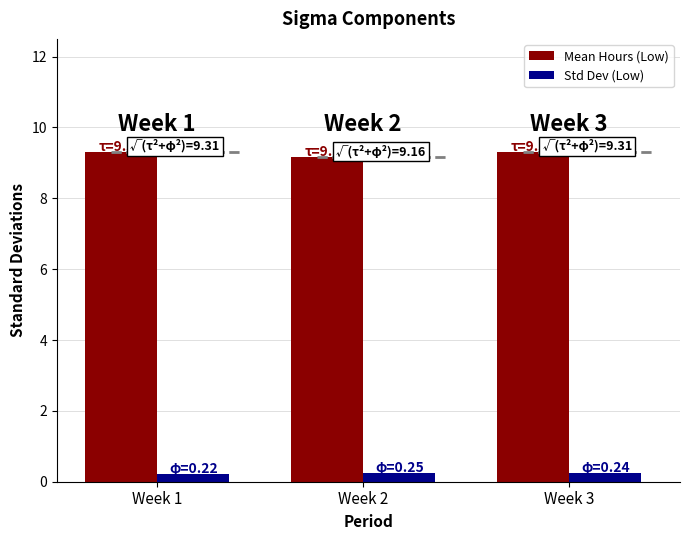

Reading right to left, extract all data points from this chart.

Mean Hours (Low): 9.3	9.2	9.3
Std Dev (Low): 0.2	0.3	0.2